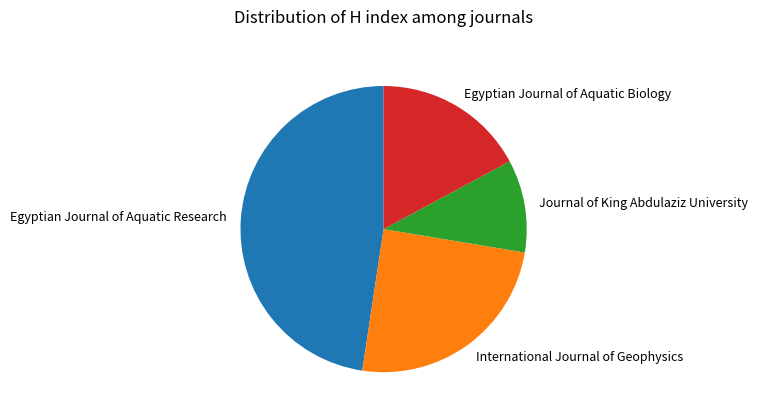

Is there any slice that represents more than half of the pie?

No